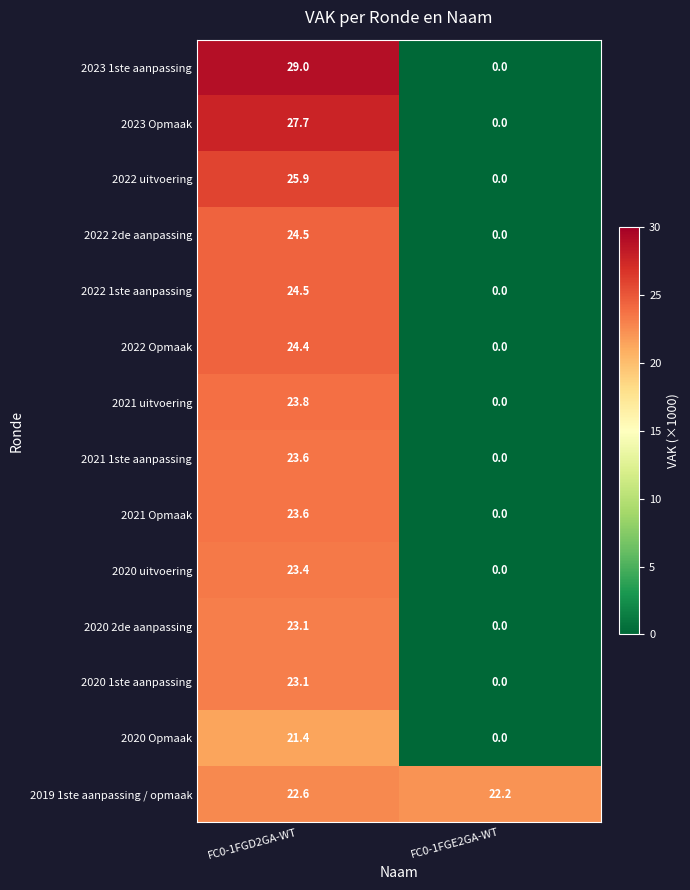

Between FC0-1FGD2GA-WT and FC0-1FGE2GA-WT, which series saw the biggest shift?

2023 1ste aanpassing